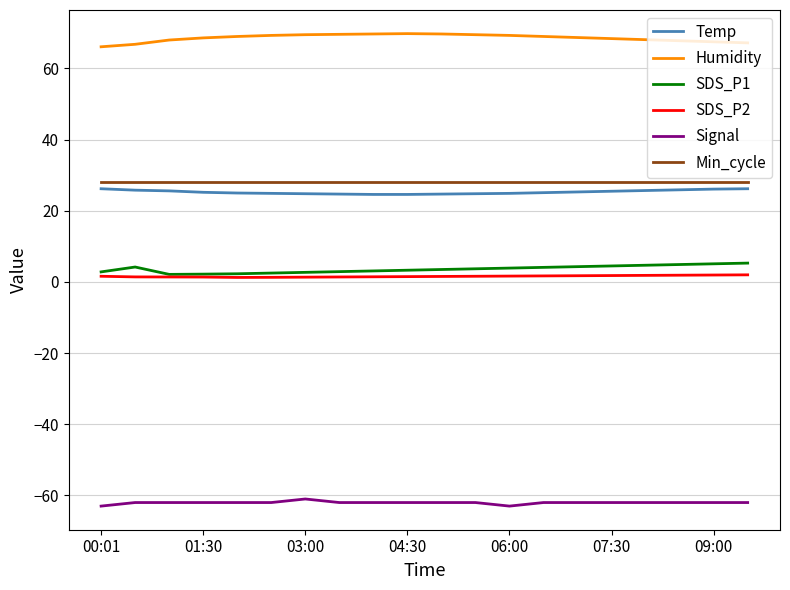

What is the smallest value displayed?

-63.0